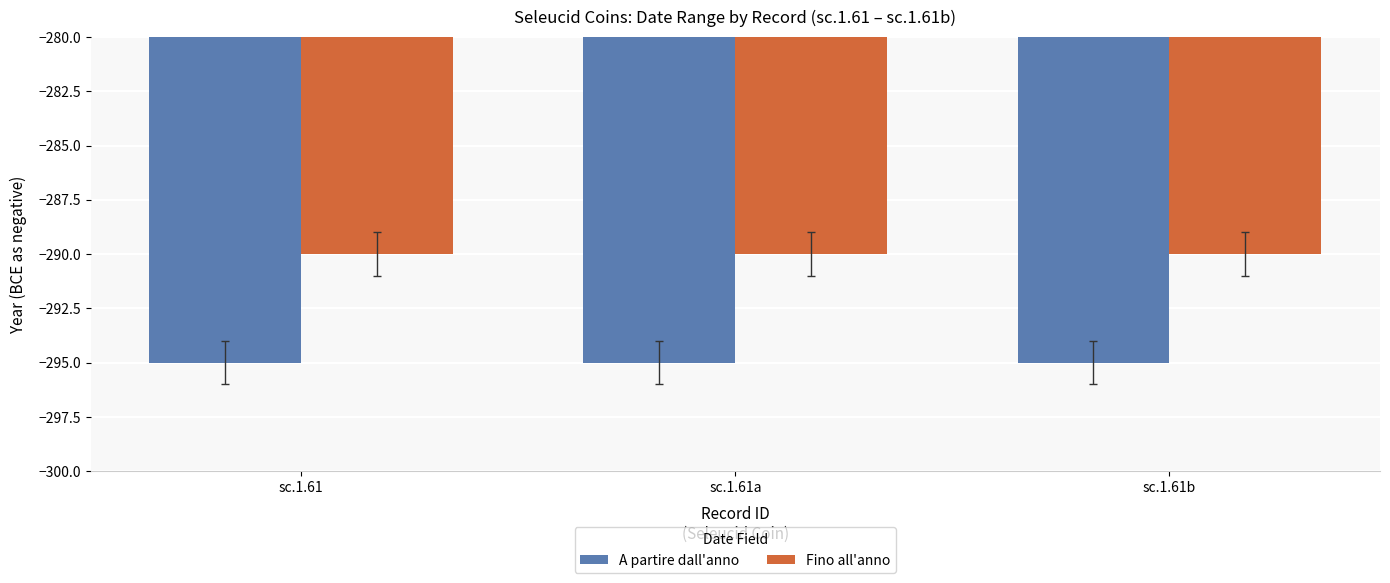

How many groups of bars are there?

3